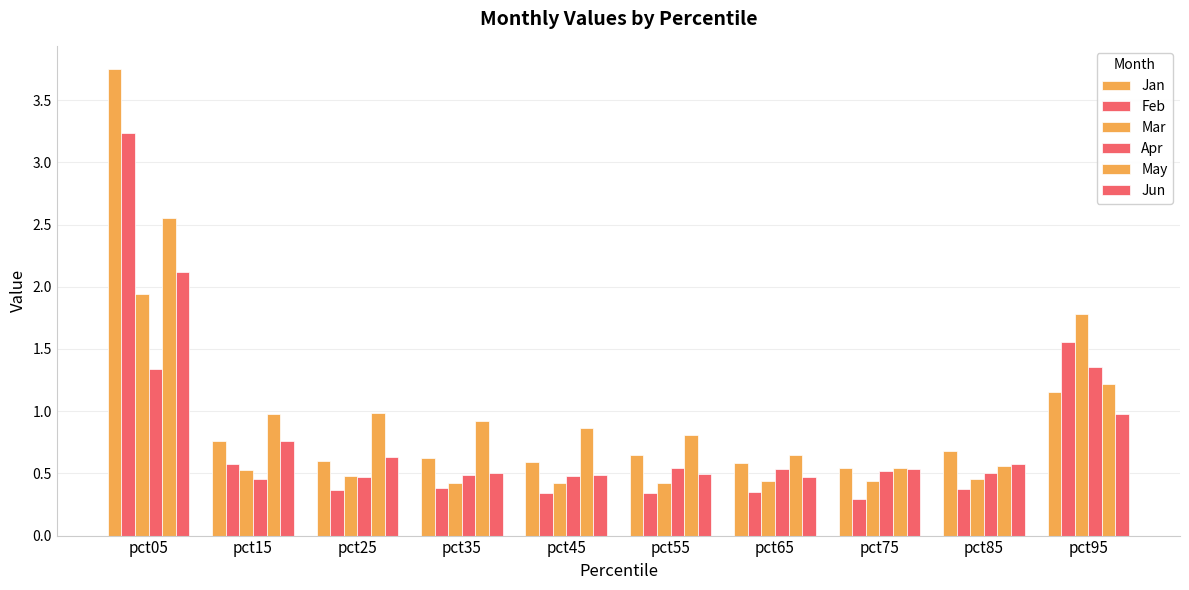

The Apr series shows 0.8 at pct15. True or false?

False